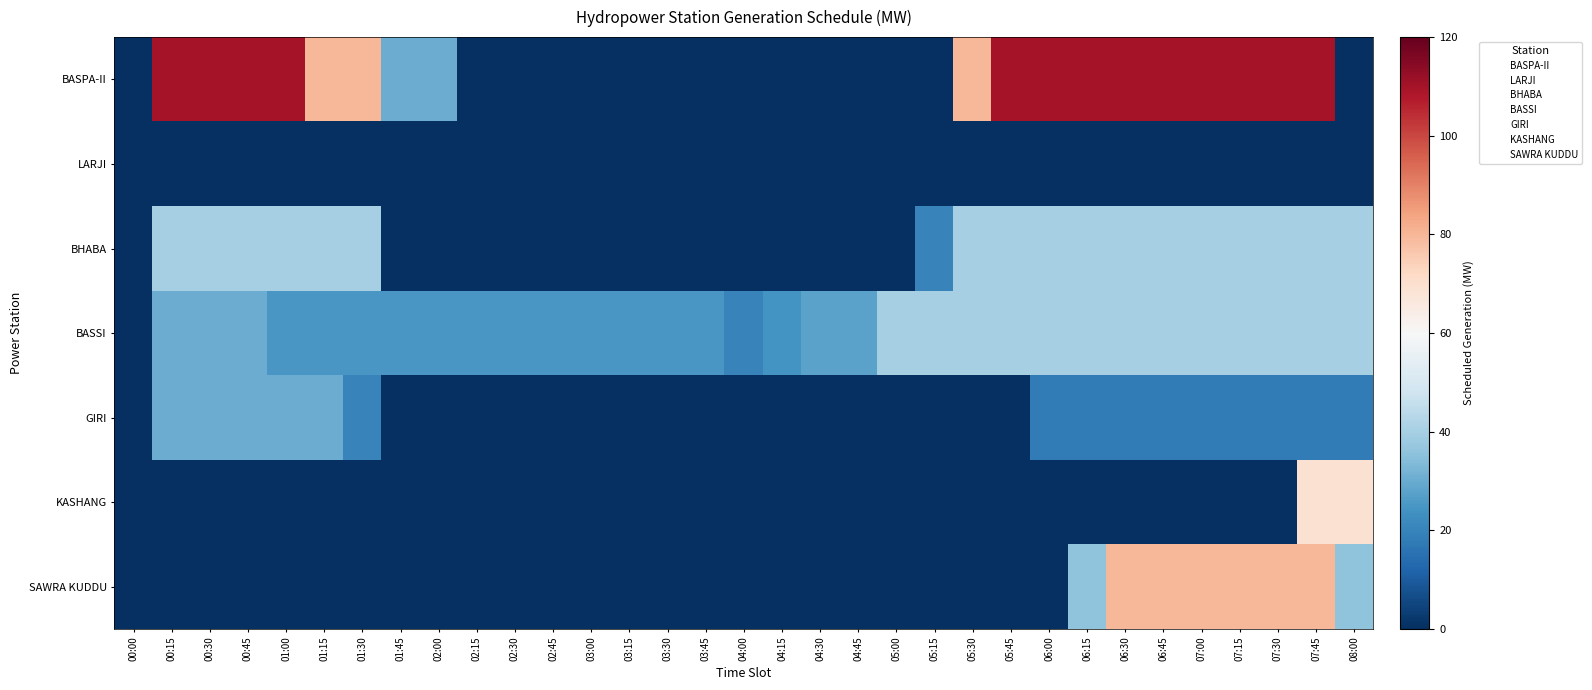

At which category is the sum across all series the highest?

07:45